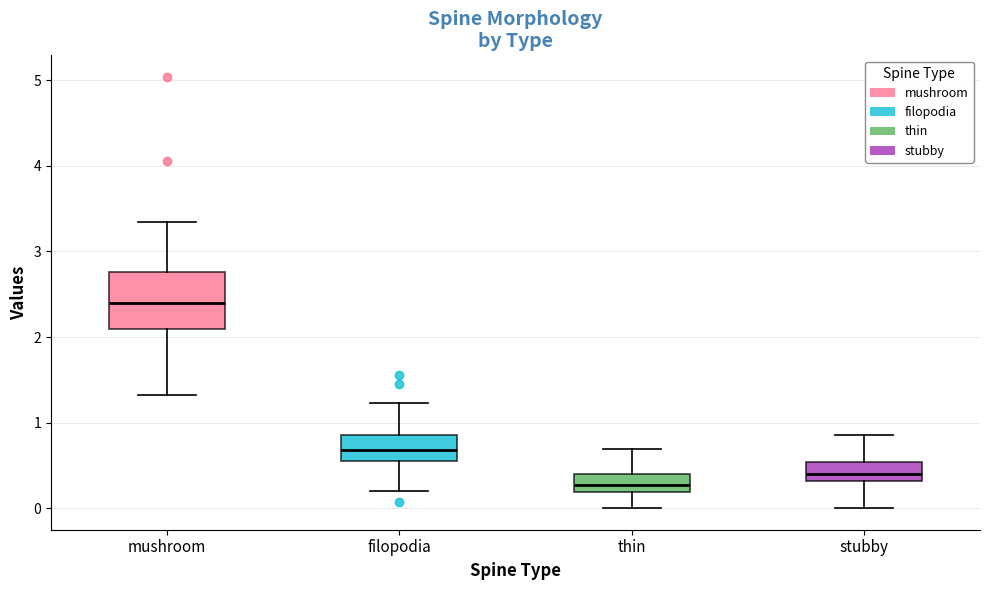

Reading left to right, read every box against the y-axis: the position of its median line, the range the box covers, and the ends of its whiskers. The values are not printed on the chart, so give them approximately, as read against the axis.

mushroom: median 2.4, box 2.1 to 2.8, whiskers 1.3 to 3.4
filopodia: median 0.7, box 0.6 to 0.9, whiskers 0.2 to 1.2
thin: median 0.3, box 0.2 to 0.4, whiskers 0.0 to 0.7
stubby: median 0.4, box 0.3 to 0.5, whiskers 0.0 to 0.8